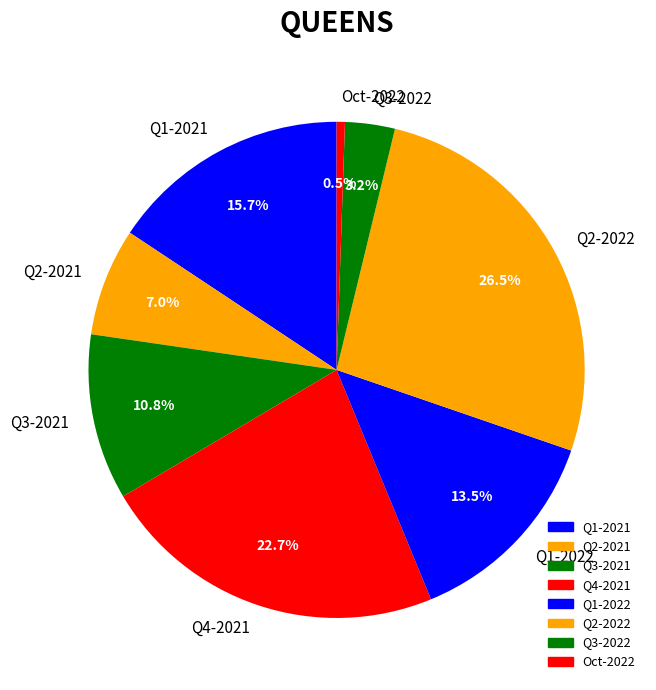

To the nearest percent, what is the average slice percentage?

12%